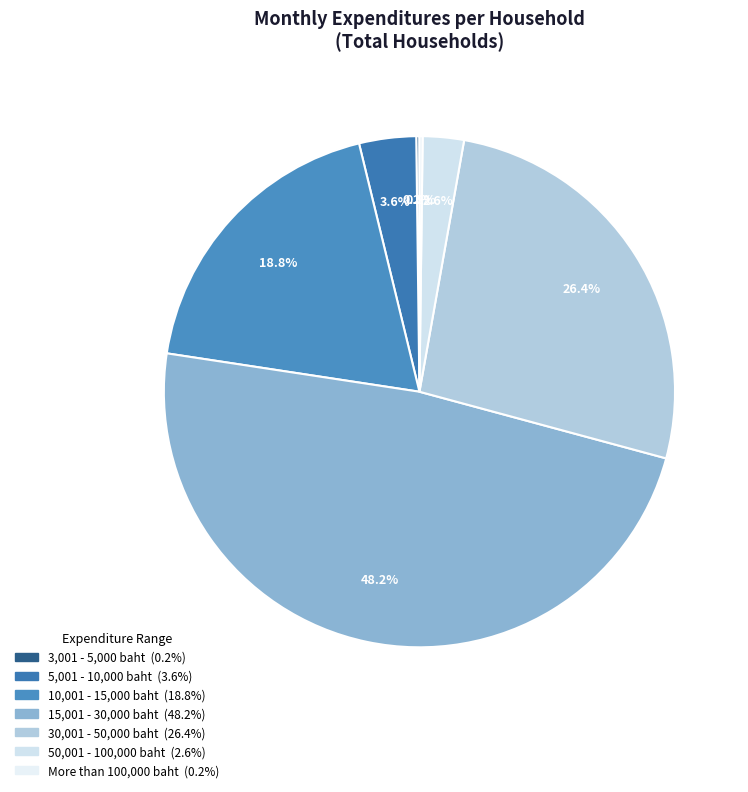

Which has a higher value, 30,001 - 50,000 baht or 10,001 - 15,000 baht?

30,001 - 50,000 baht